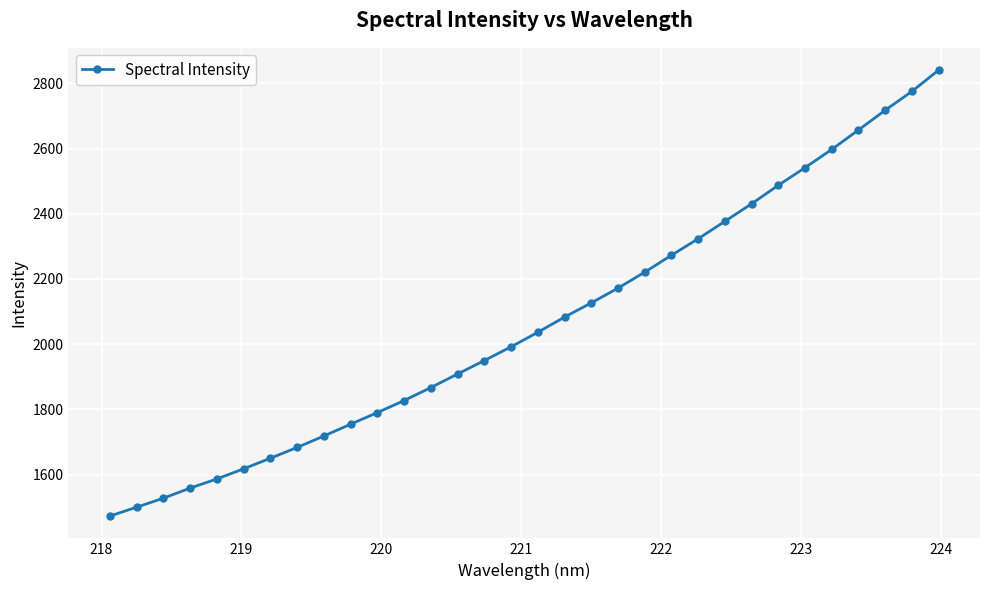

What is the minimum value shown in the chart?

1472.7